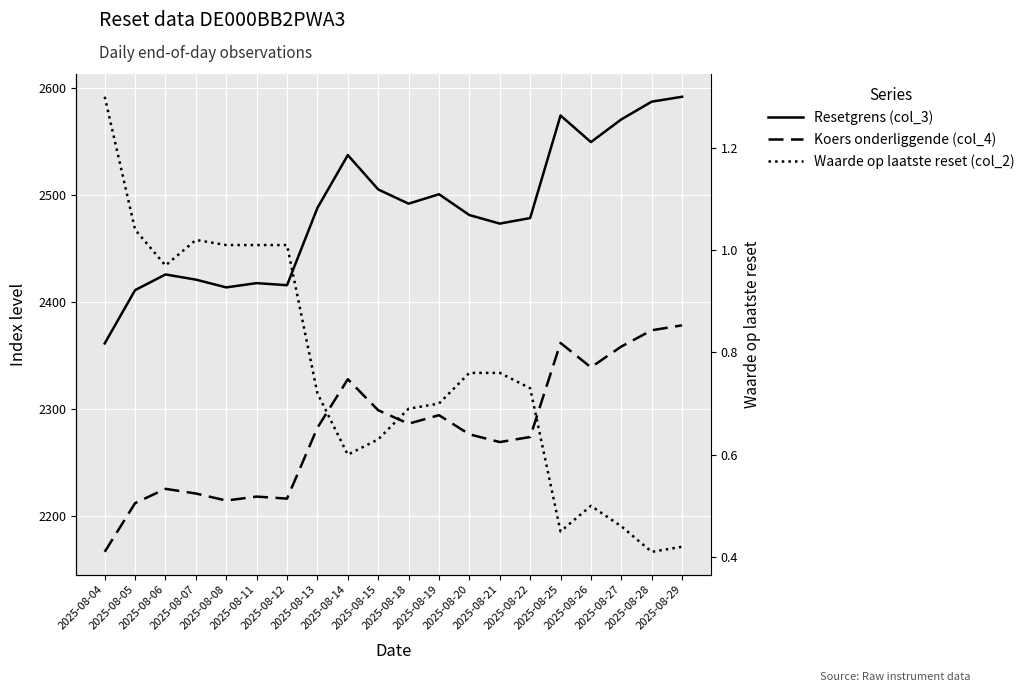

In Resetgrens (col_3), how many points are higher than both neighbors (excluding endpoints)?

5